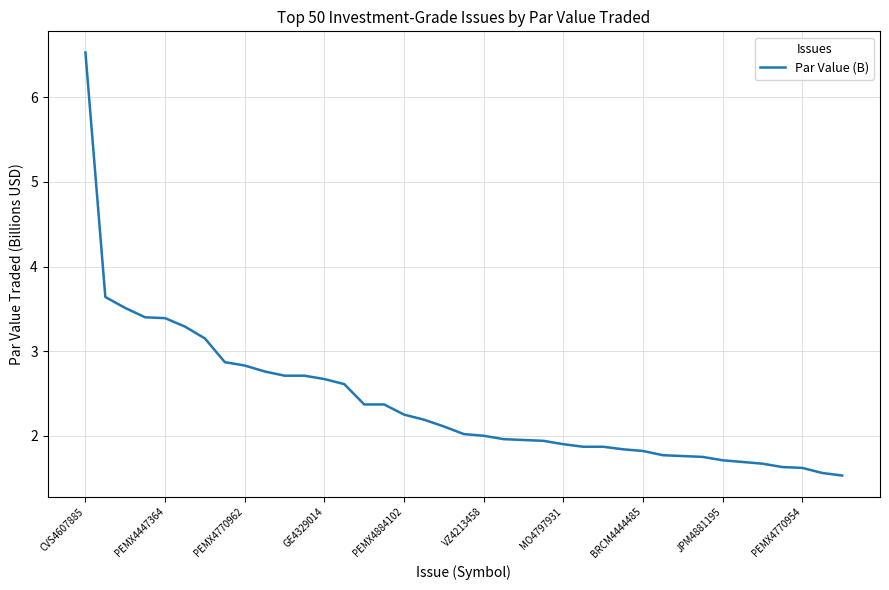

What is the difference between the maximum and minimum values?

5.0